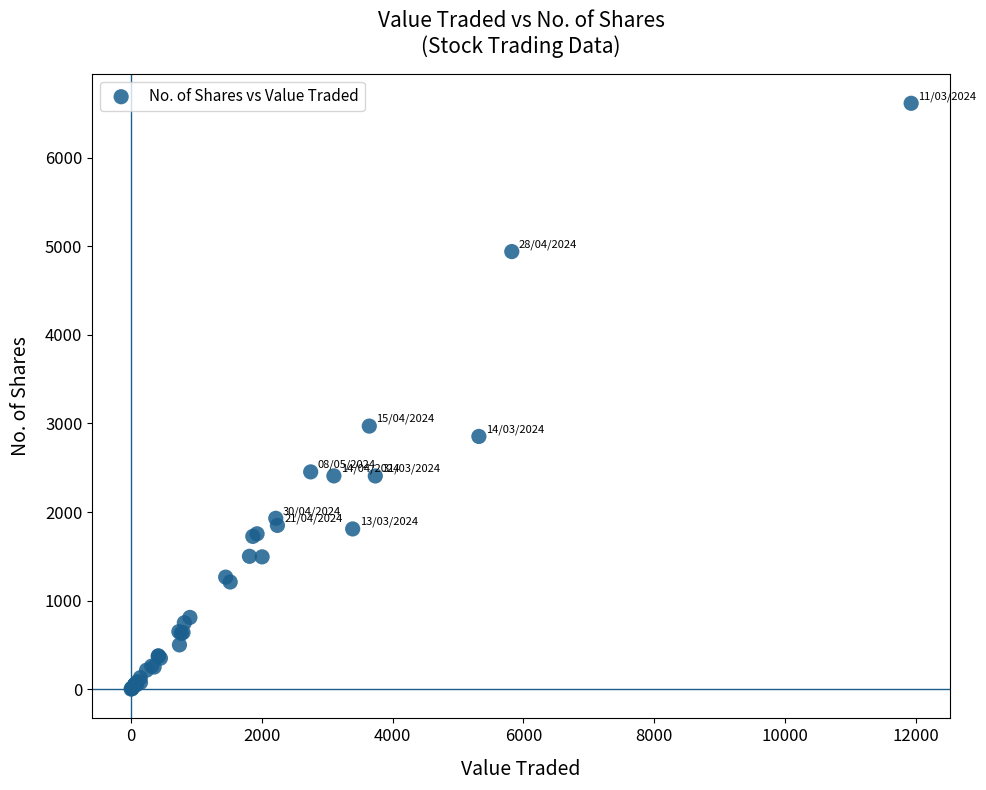

What Y value in the scatter plot is closest to 3307?

2970